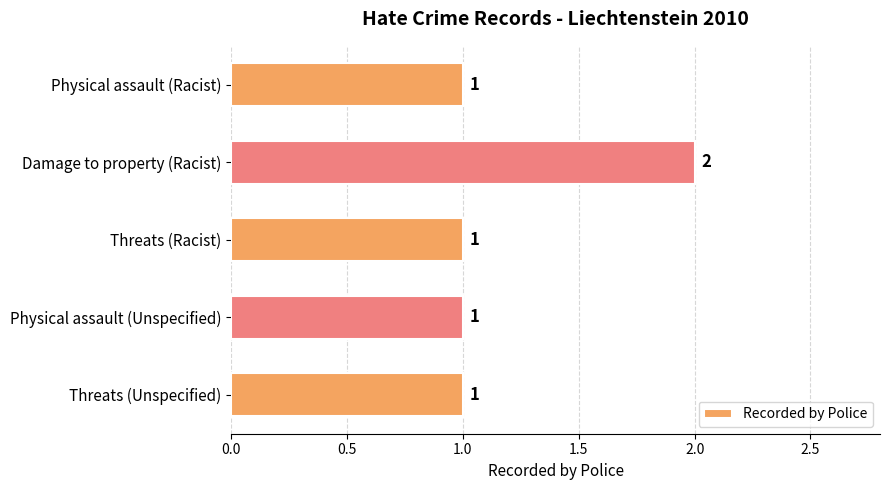

What is the average value?

1